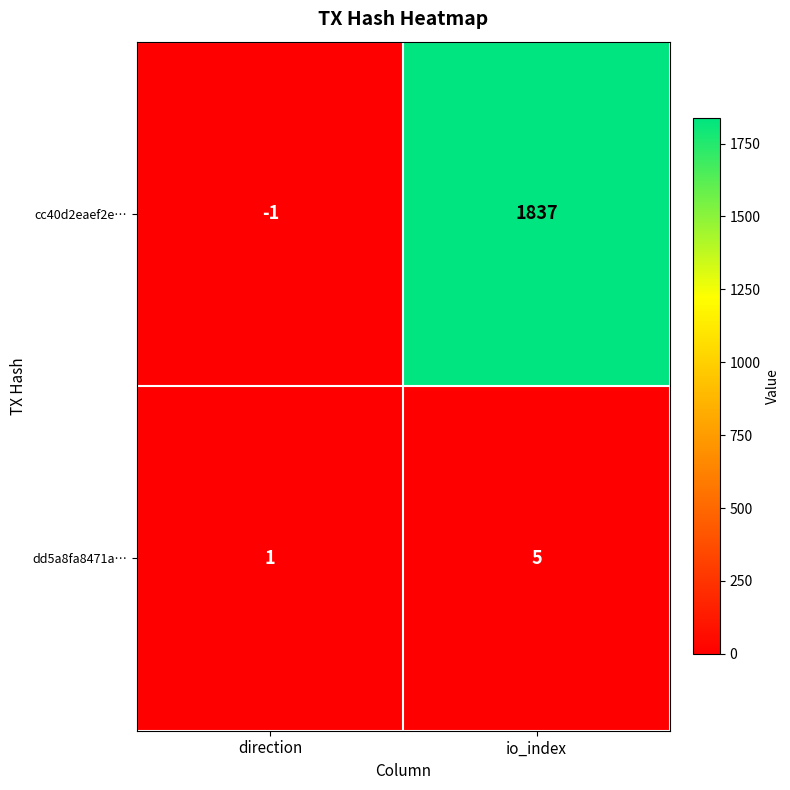

The cc40d2eaef2e… series shows -1 at direction. True or false?

True